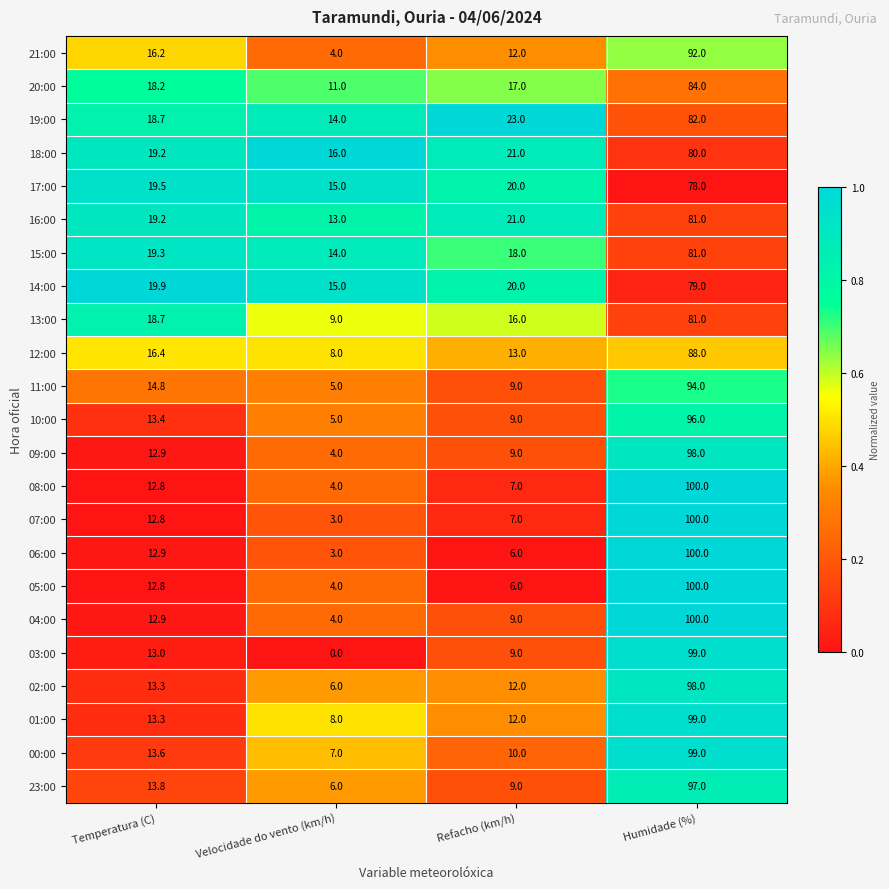

The 14:00 series shows 19.9 at Temperatura (C). True or false?

True